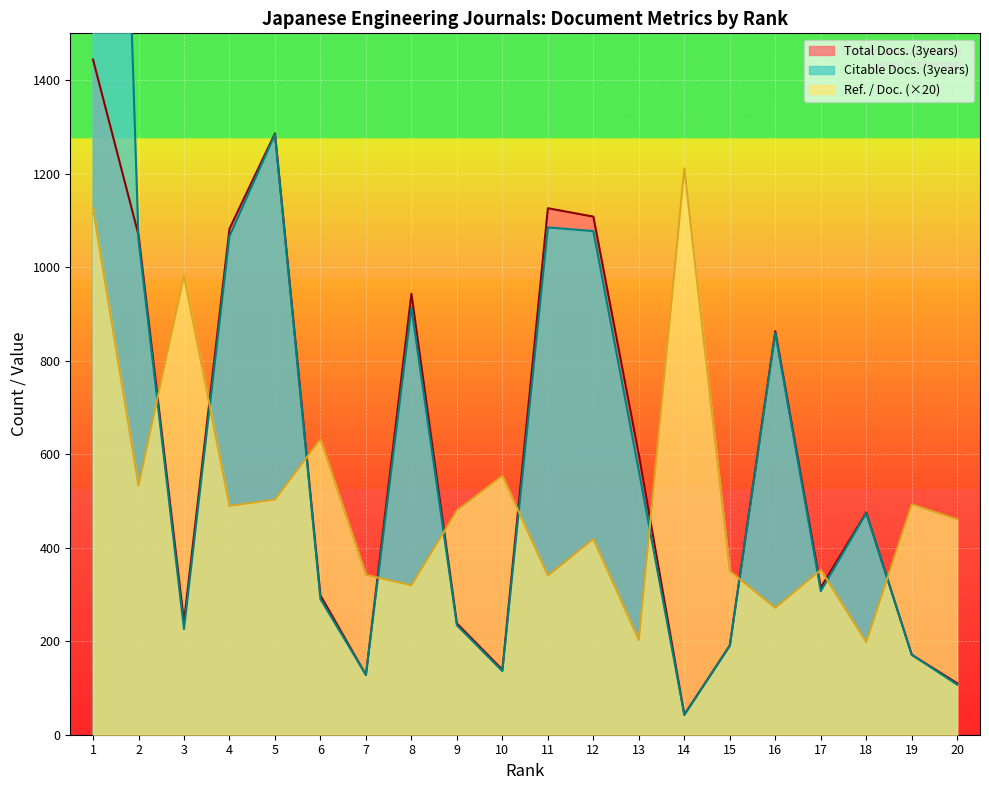

How many distinct data groups are displayed?

3